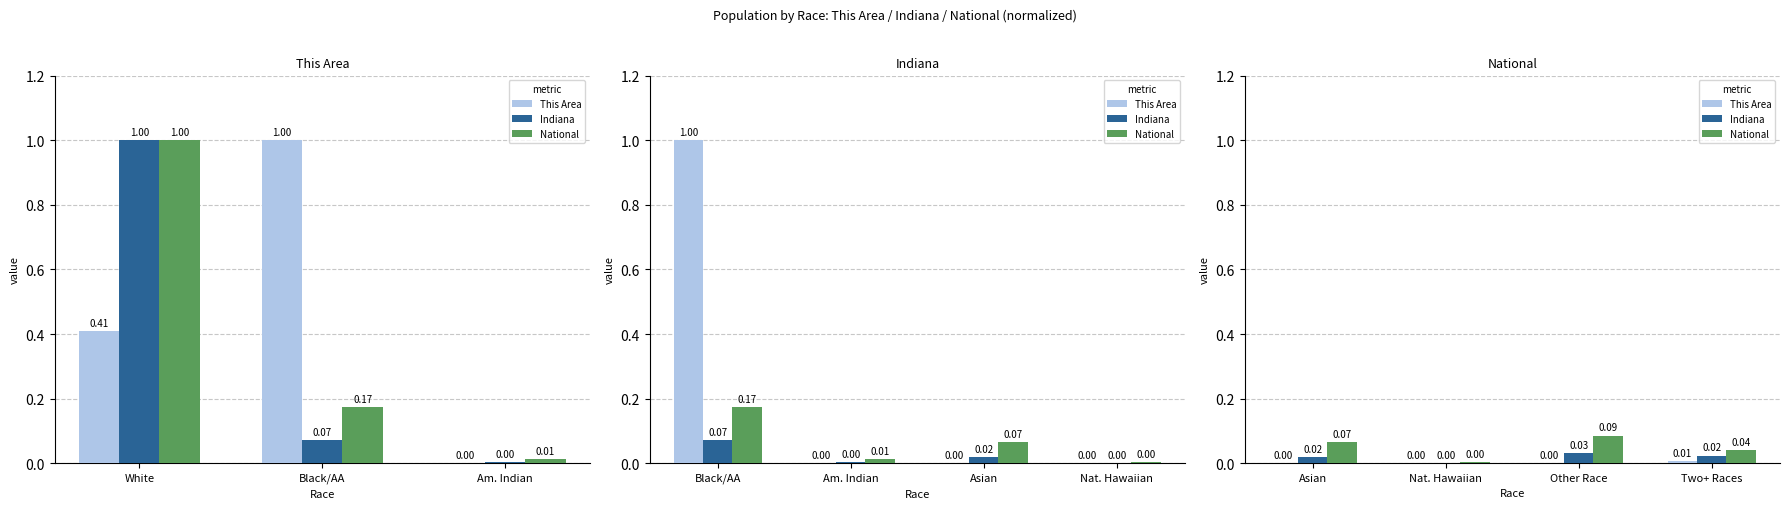

What is the value of the National bar at the 3rd from the left?

0.1